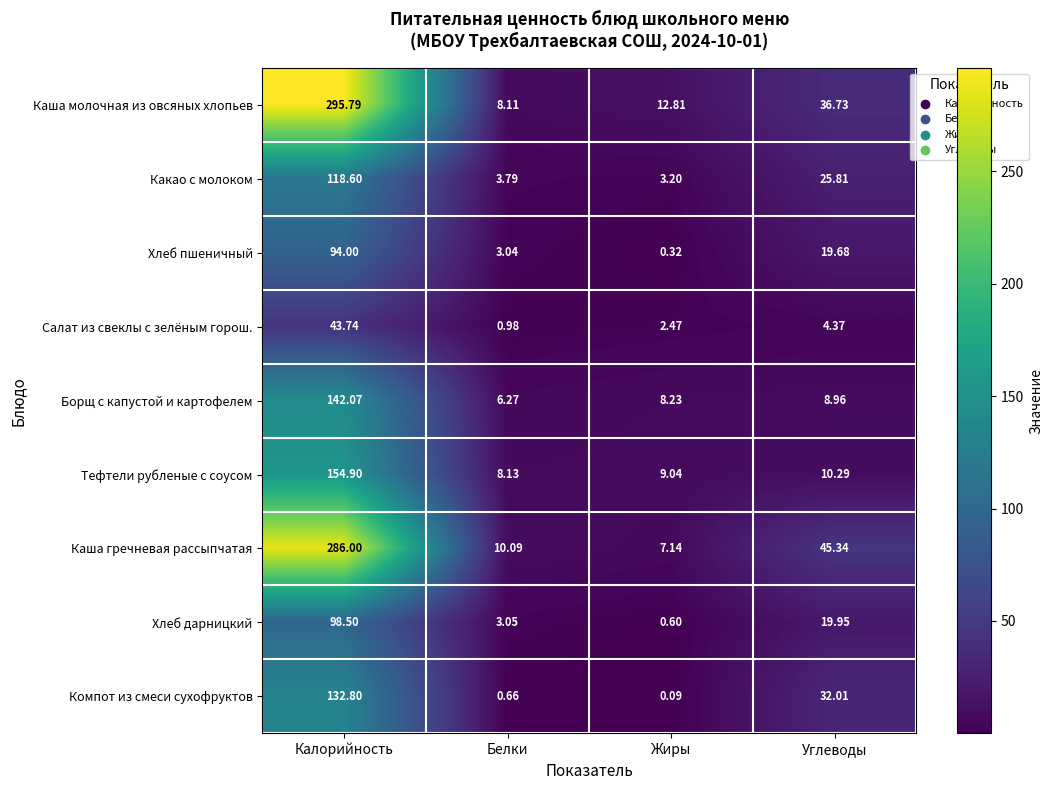

Where does the Хлеб пшеничный series first go above 19?

Калорийность